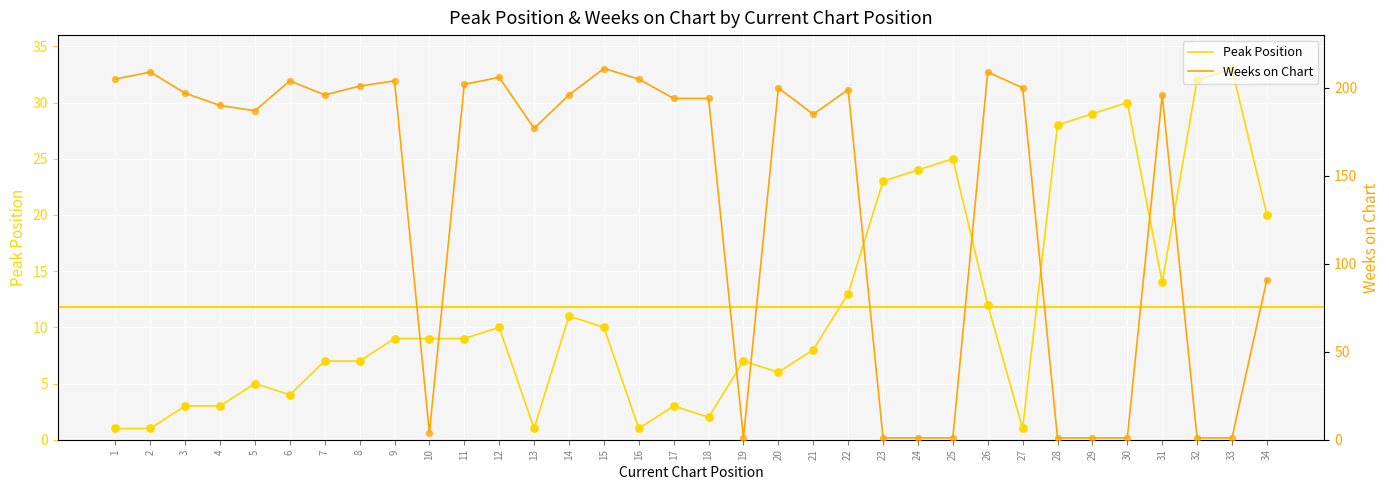

Which series contains the lowest Y value?

Peak Position